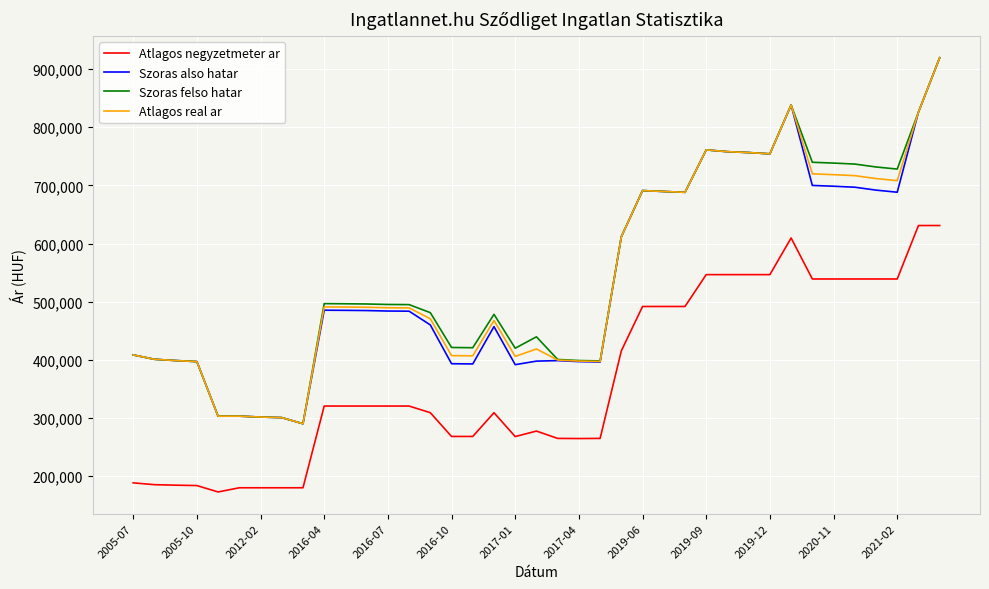

What is the maximum value shown in the chart?

919600